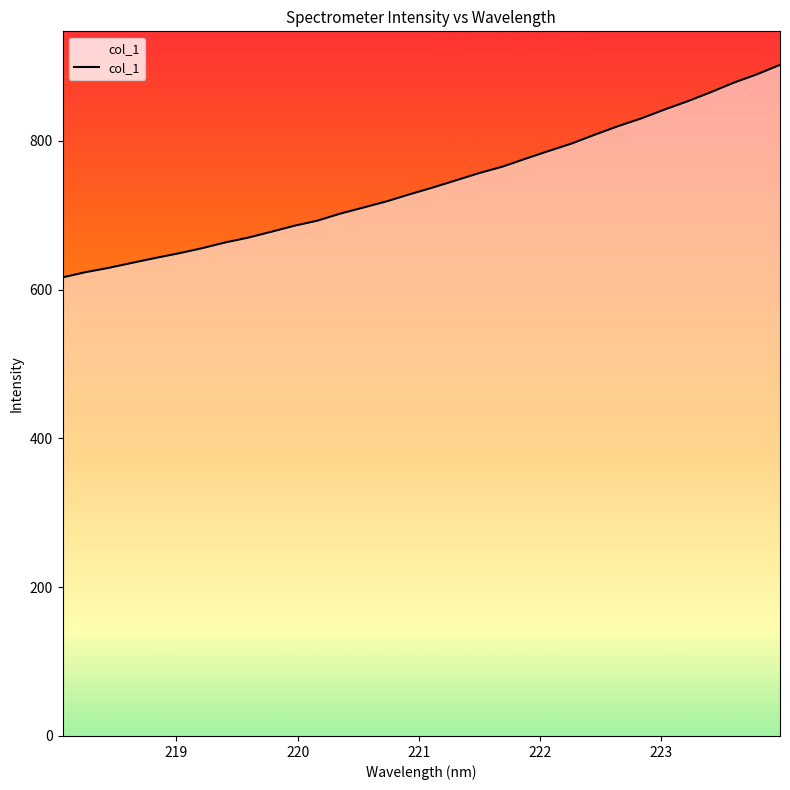

What is the greatest value displayed?

902.3